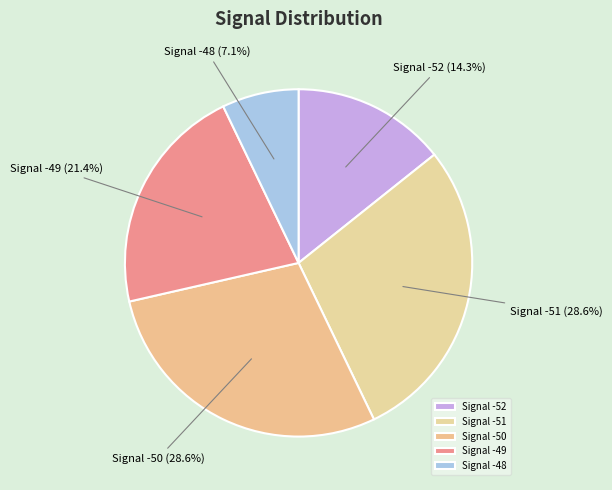

Combined, do Signal -49 and Signal -52 account for over 50%?

No